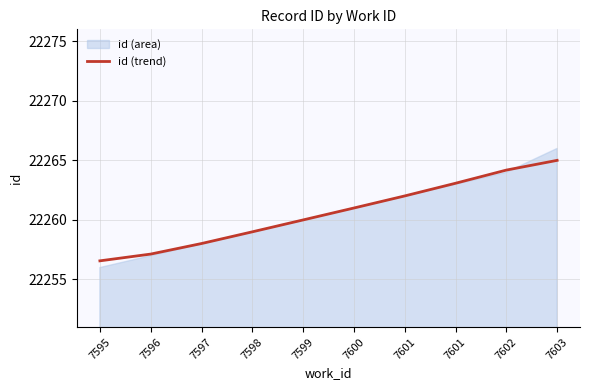

Rank the categories by value from highest to lowest.

7603, 7602, 7601, 7601, 7600, 7599, 7598, 7597, 7596, 7595